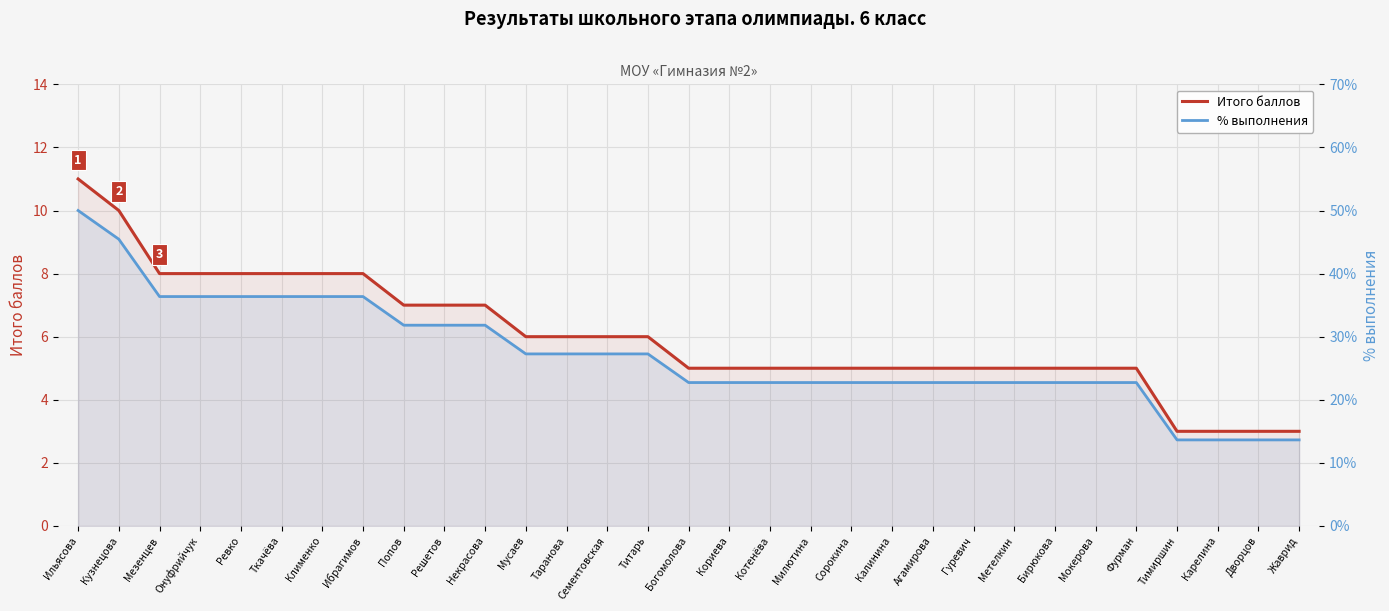

How many data points in % выполнения are less than 22?

4